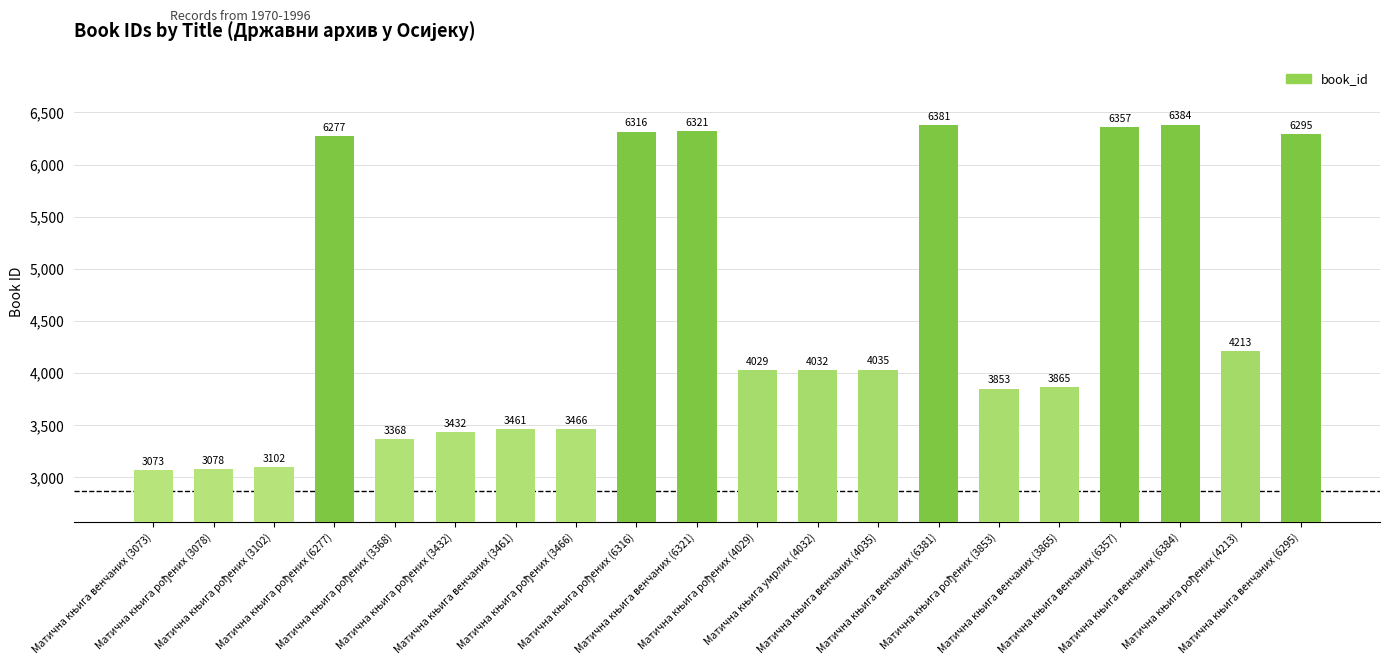

What is the minimum value shown in the chart?

3073